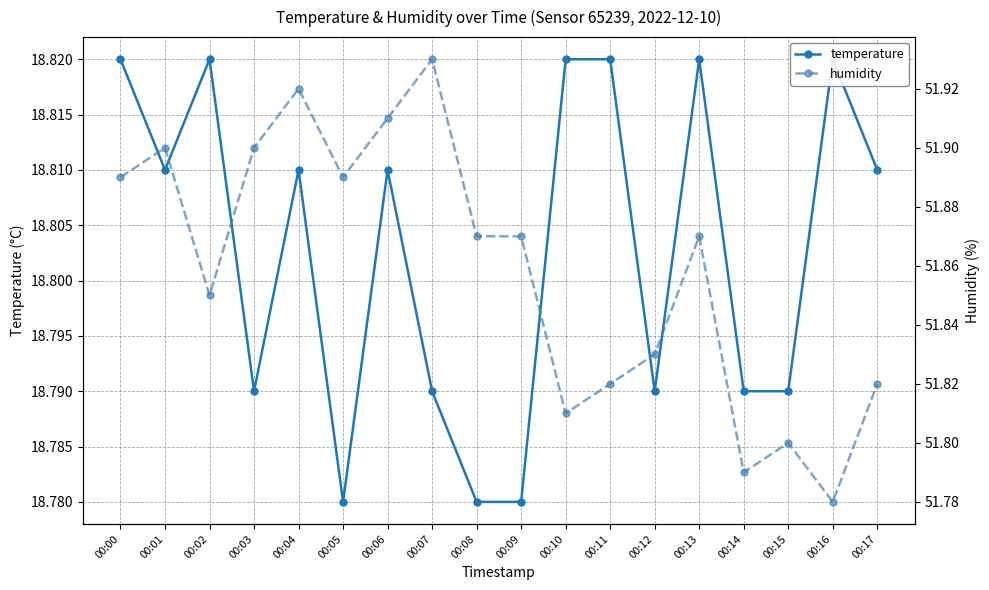

True or false: humidity and temperature cross at least once.

False